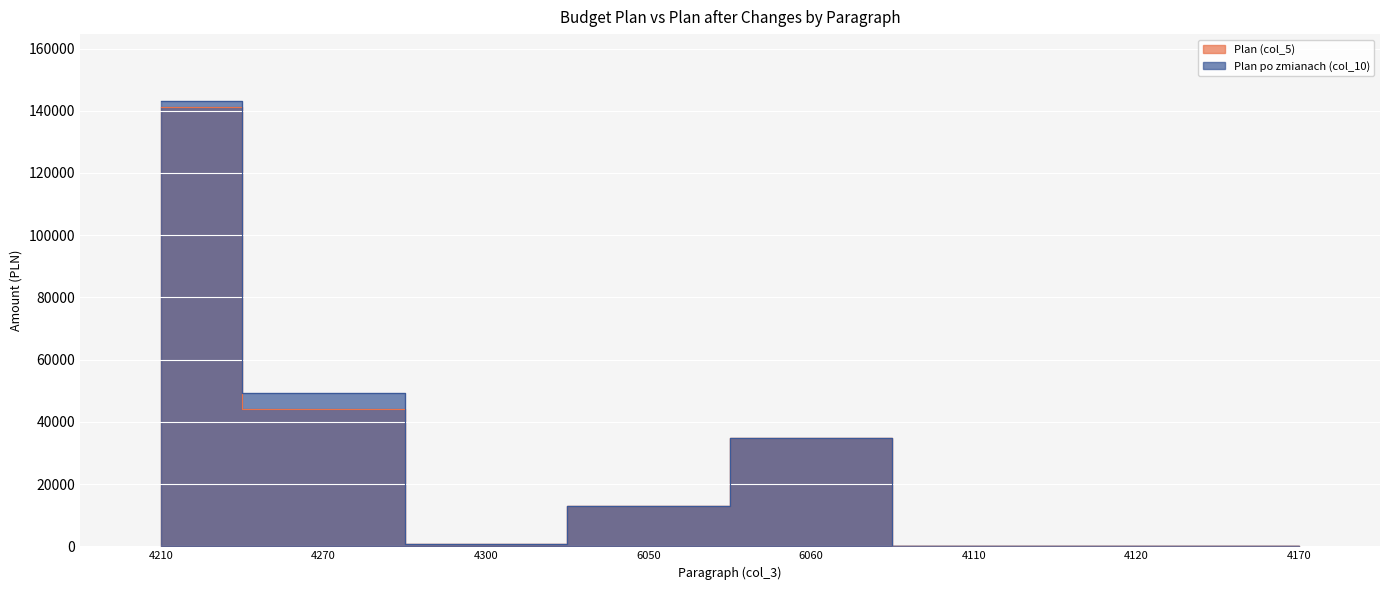

Which series has the largest range (max minus min)?

Plan po zmianach (col_10)